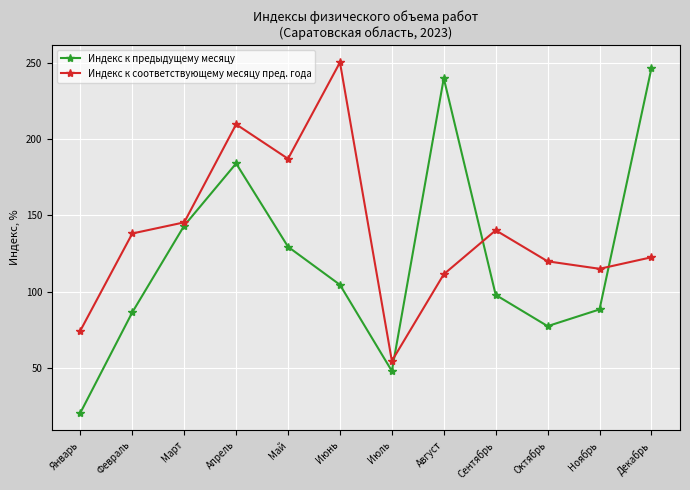

Read the Индекс к предыдущему месяцу value at Март.

143.3